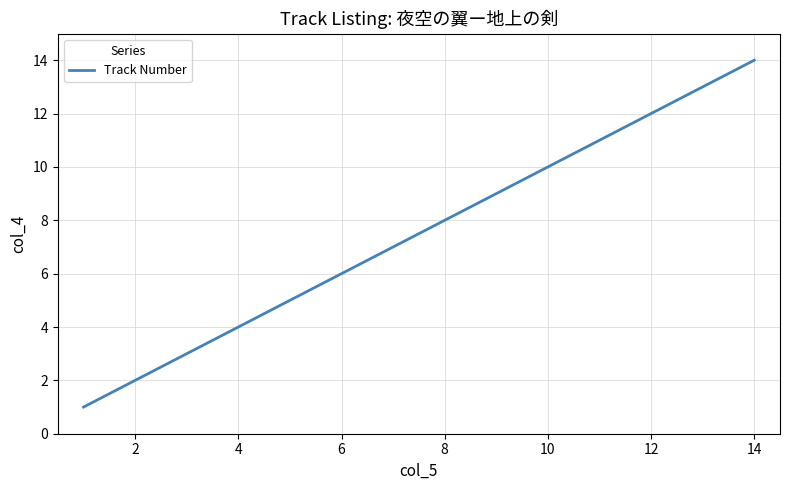

What is the maximum value shown in the chart?

14